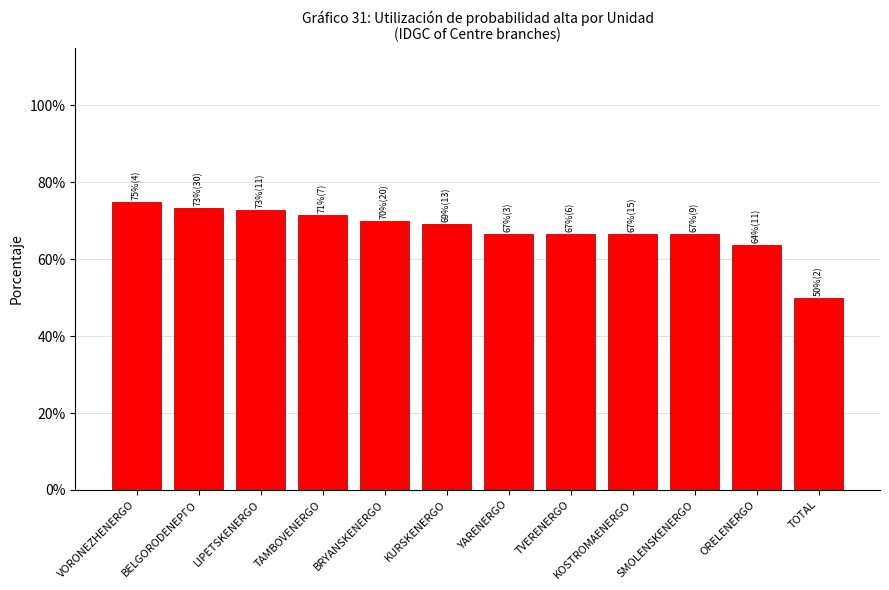

Does the chart contain stacked bars?

No